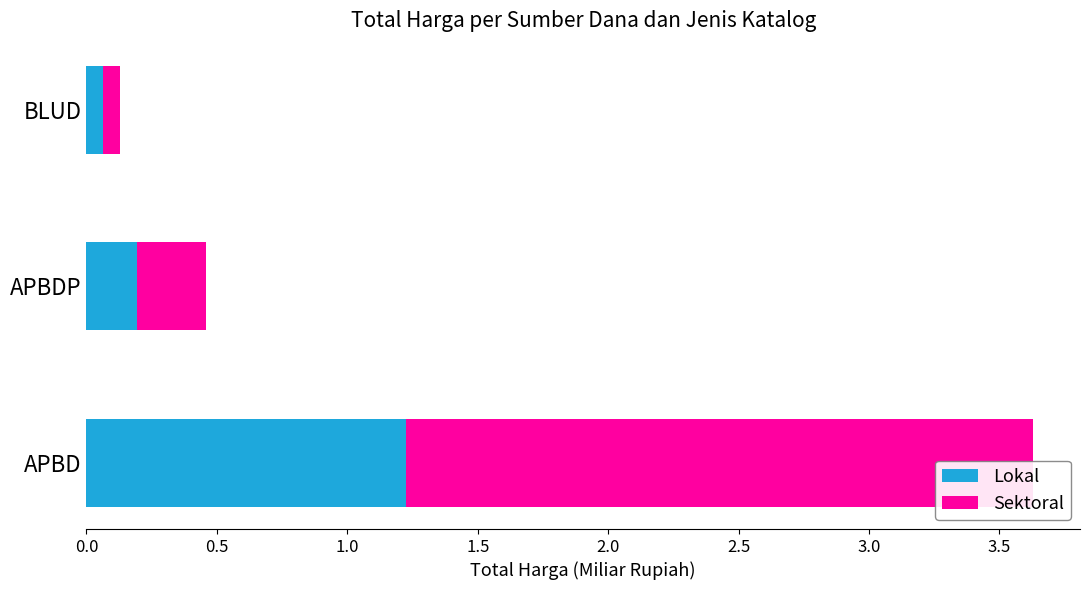

True or false: Sektoral has a value of 3.1 at APBD.

False